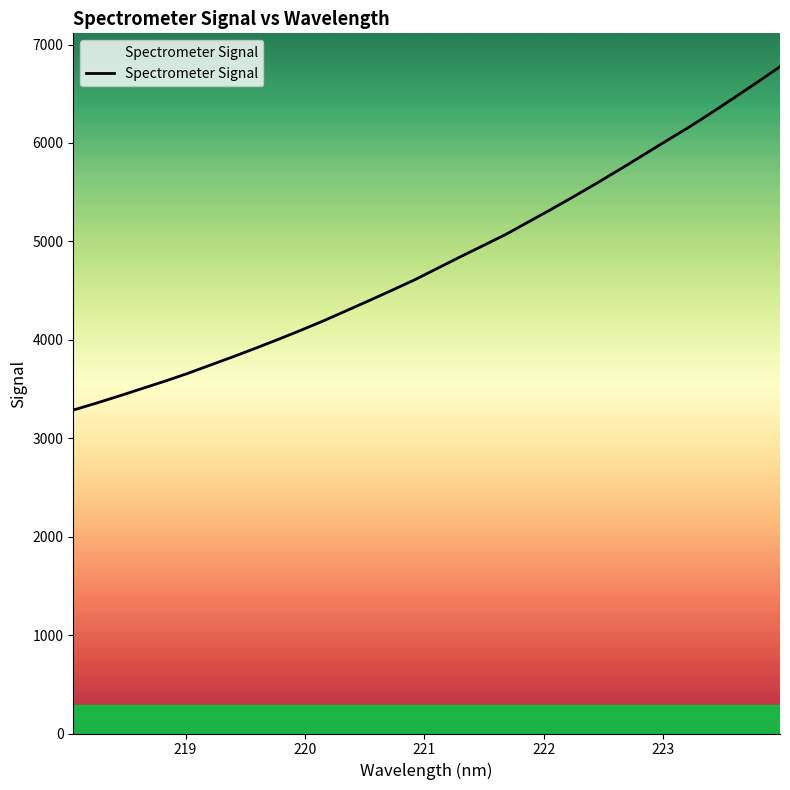

Does the chart have visible grid lines?

No